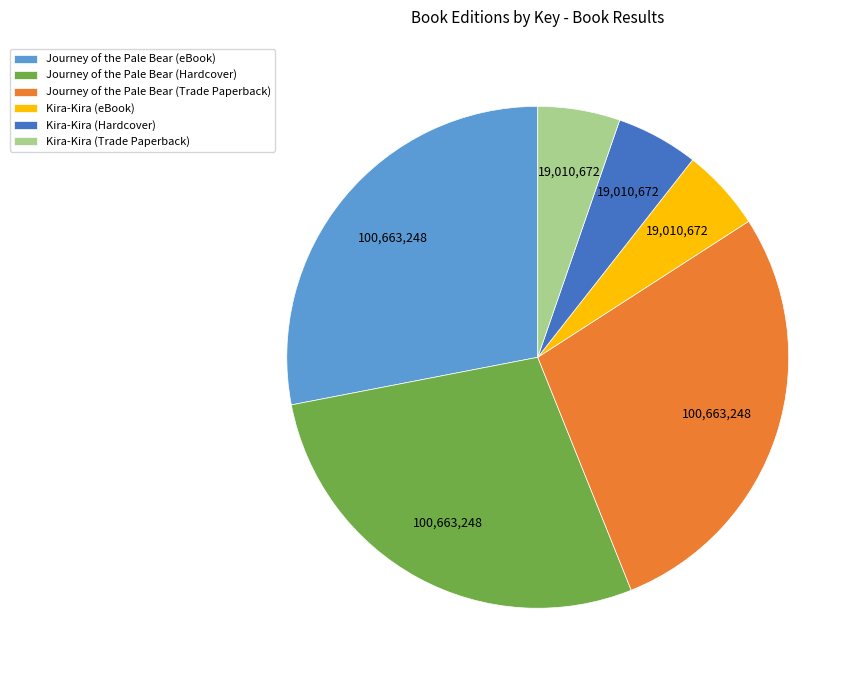

The Kira-Kira (Trade Paperback) slice represents 14% of the pie. True or false?

False